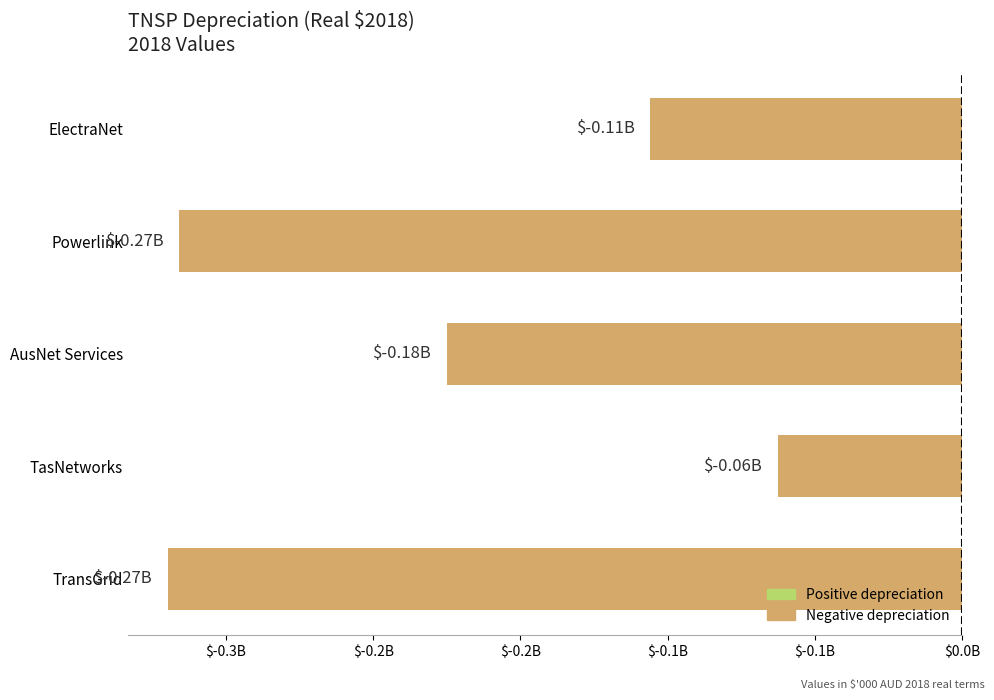

Does the chart contain any negative values?

Yes